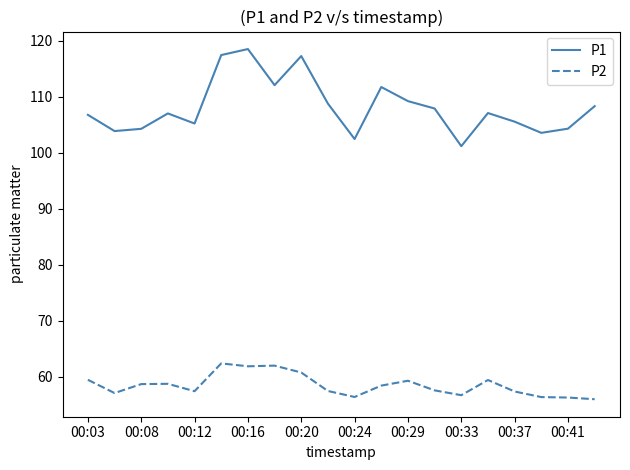

Rank the series by their maximum value, from highest to lowest.

P1, P2